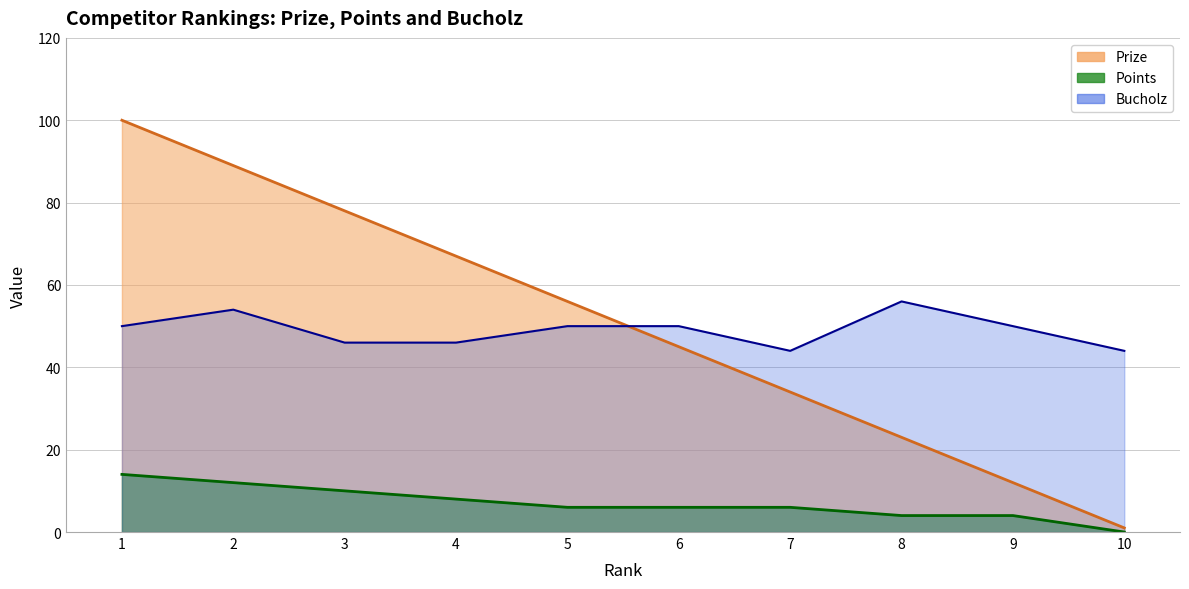

The Points series shows 6 at 6. True or false?

True